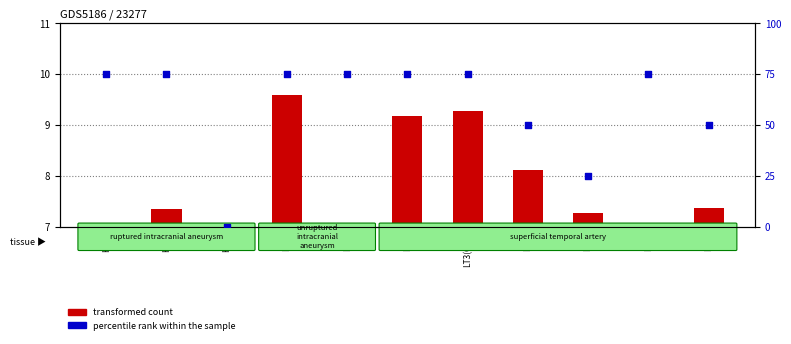

Which series reaches the minimum Y coordinate?

percentile rank within the sample